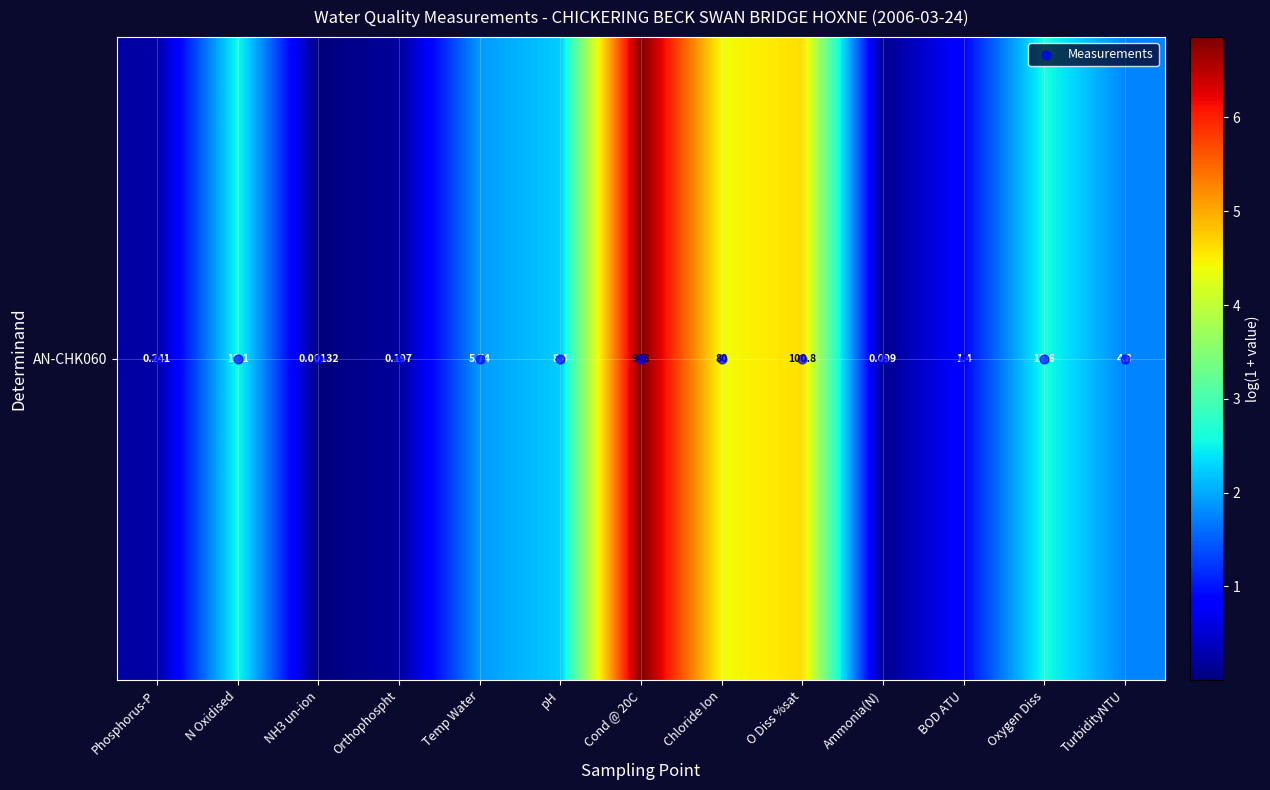

Which category has the highest value in the AN-CHK060 series?

Cond @ 20C